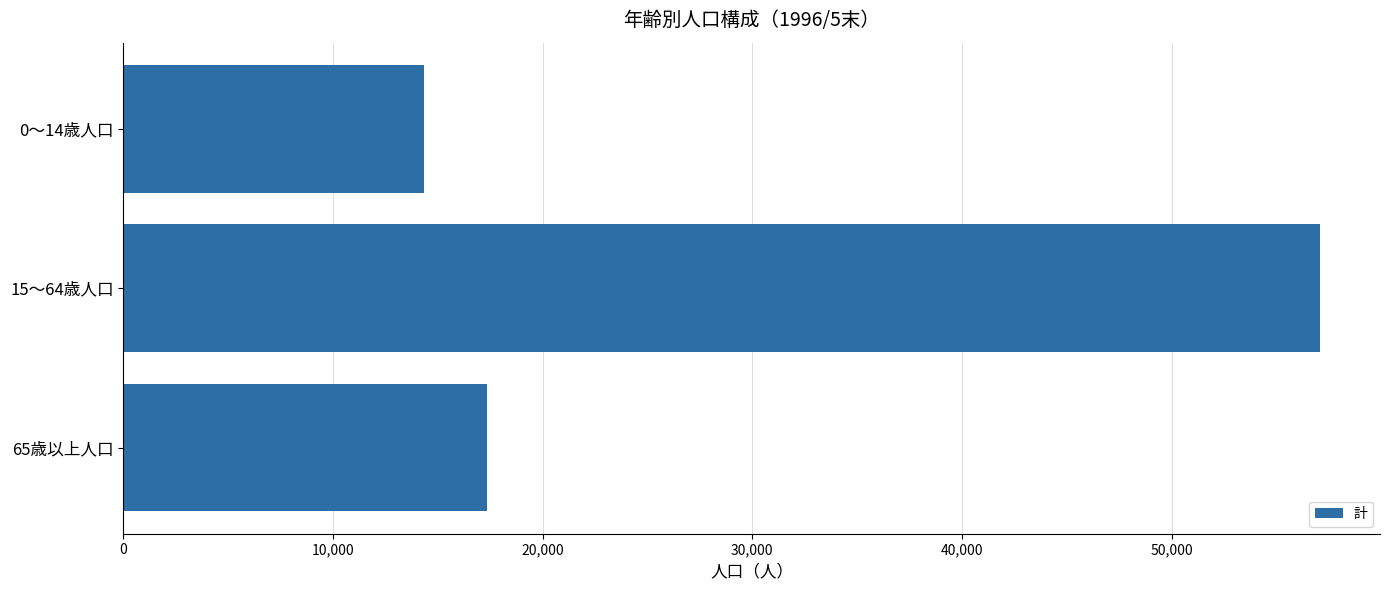

Approximately how many times larger is the value at 65歳以上人口 compared to 0～14歳人口?

1.2